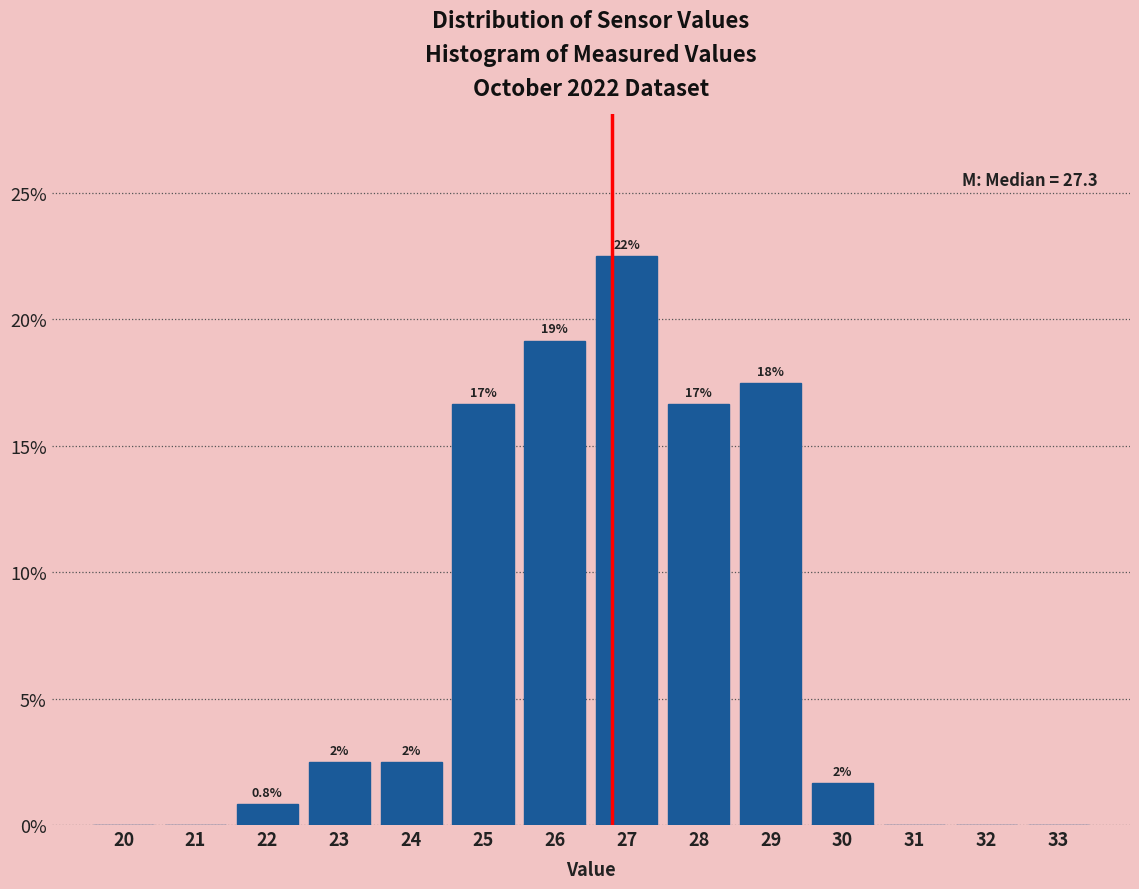

Are the bars horizontal?

No